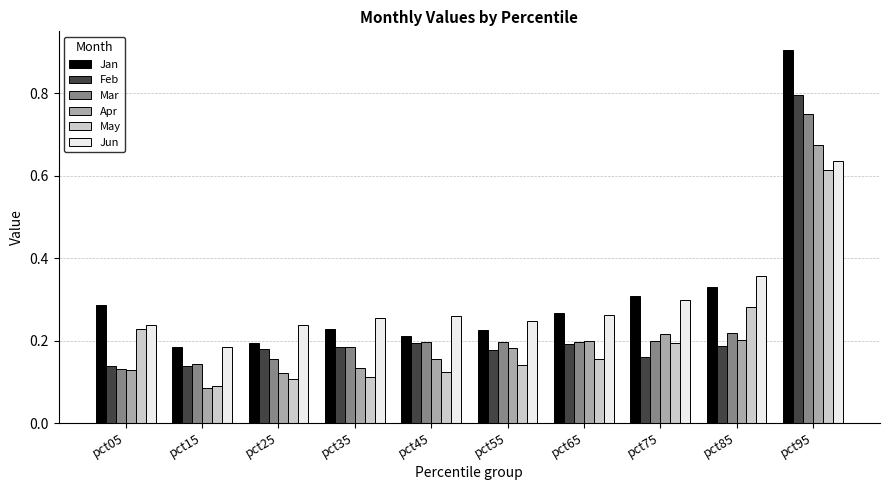

Which category has the lowest value across all series?

pct15